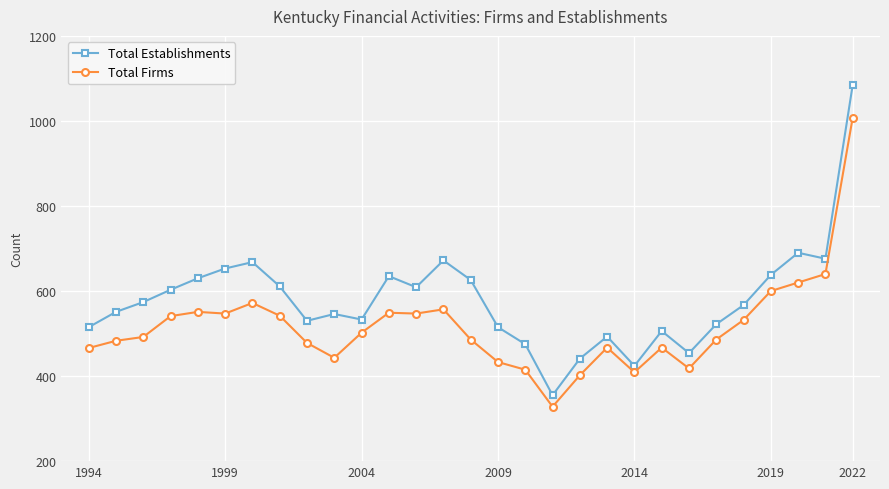

What is the value of the Total Establishments point at the 12th from the left?

635